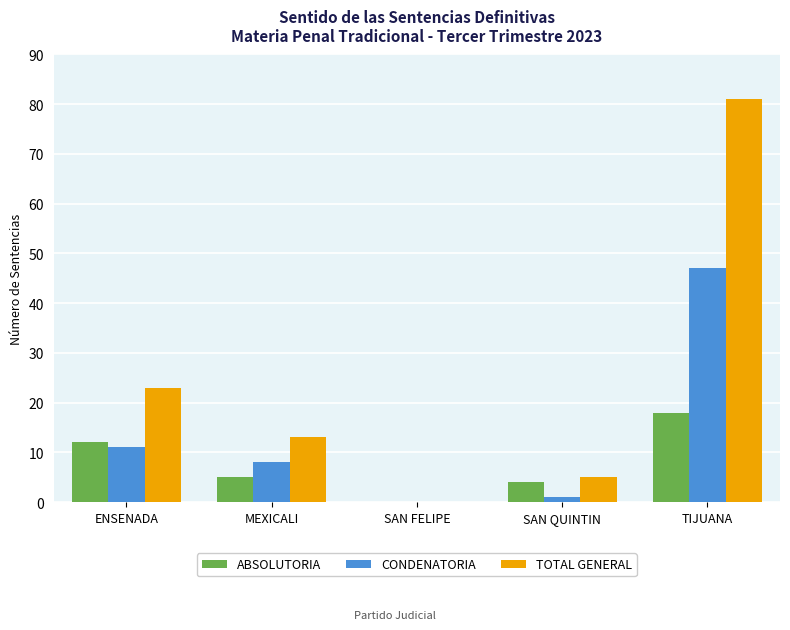

What are all the series names shown in the legend?

ABSOLUTORIA, CONDENATORIA, TOTAL GENERAL